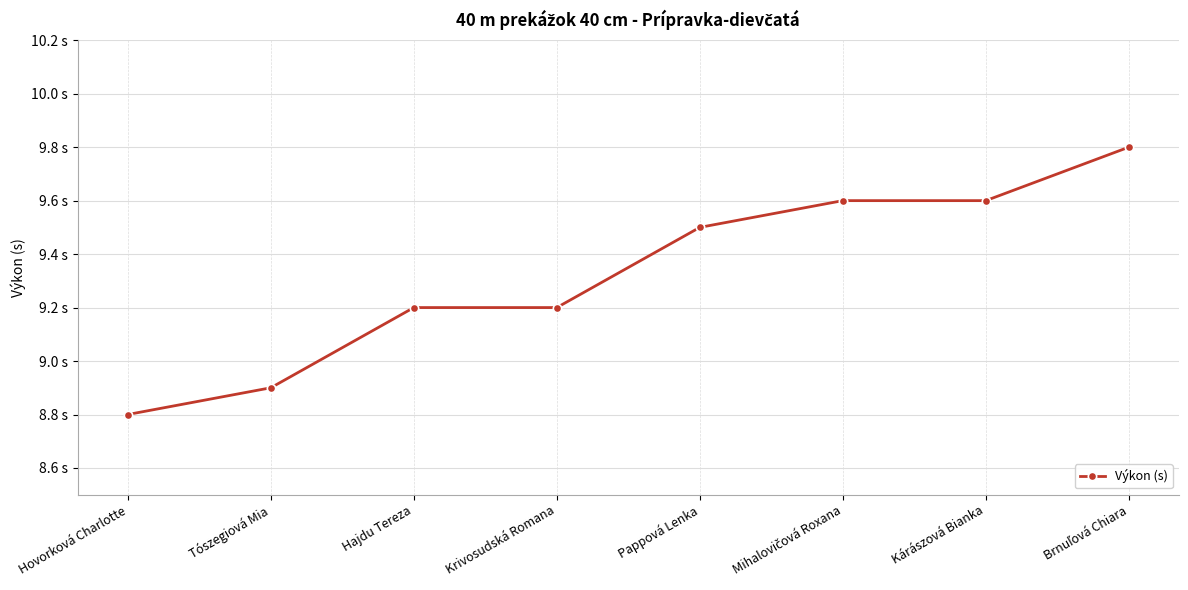

Reading right to left, transcribe all the data shown in this chart.

Brnuľová Chiara=9.8	Kárászová Bianka=9.6	Mihalovičová Roxana=9.6	Pappová Lenka=9.5	Krivosudská Romana=9.2	Hajdu Tereza=9.2	Tószegiová Mia=8.9	Hovorková Charlotte=8.8